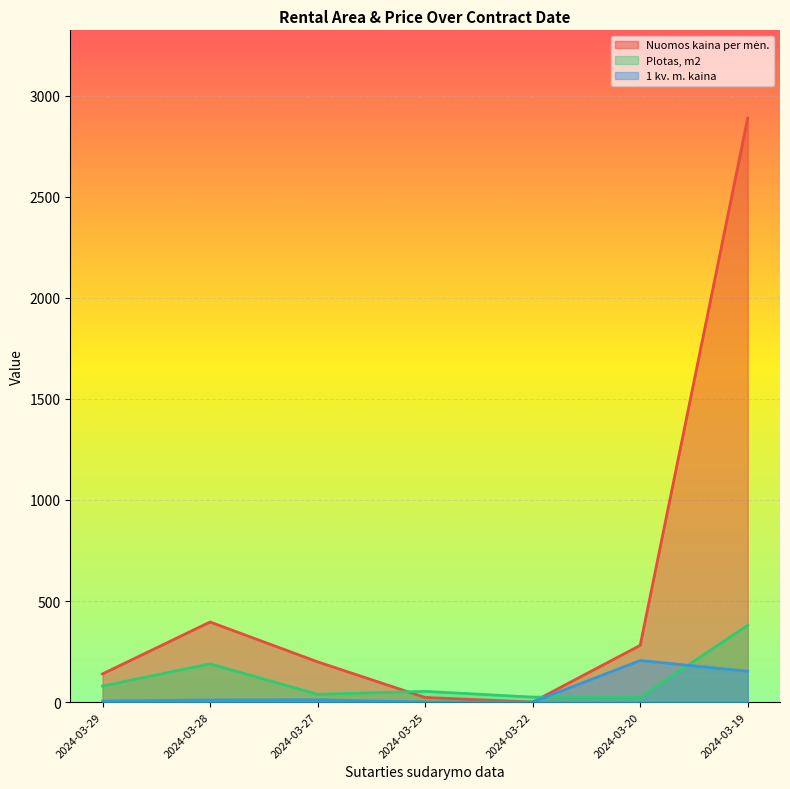

True or false: Nuomos kaina per mėn. has a value of 210.9 at 2024-03-19.

False